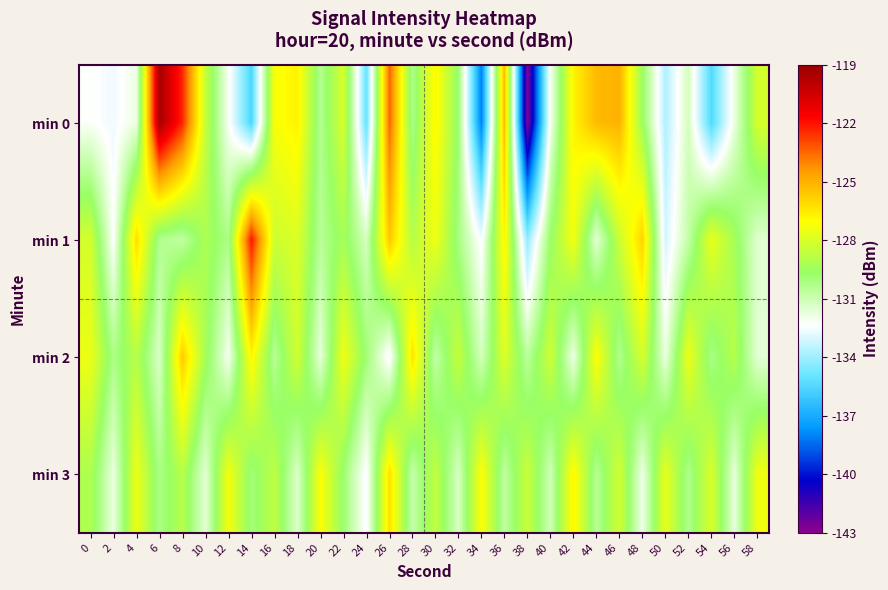

What is the spread (max minus min) of values at 24?

5.1